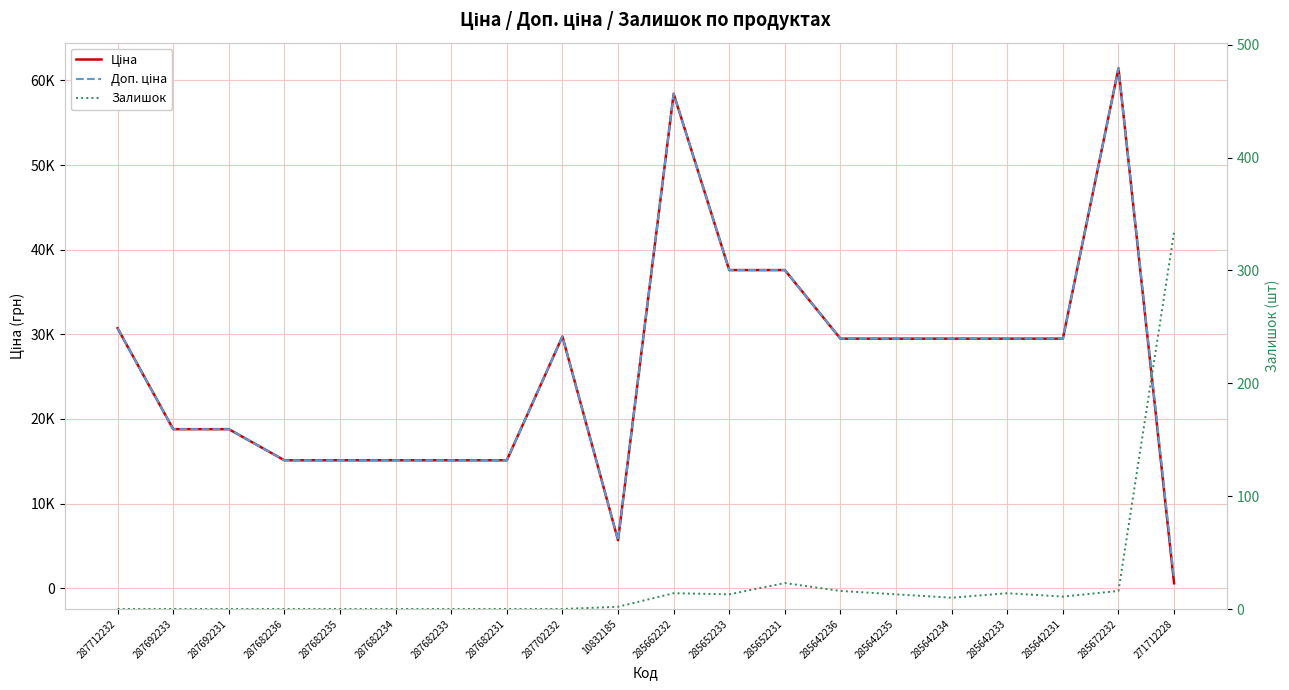

What are all the series names shown in the legend?

Ціна, Доп. ціна, Залишок